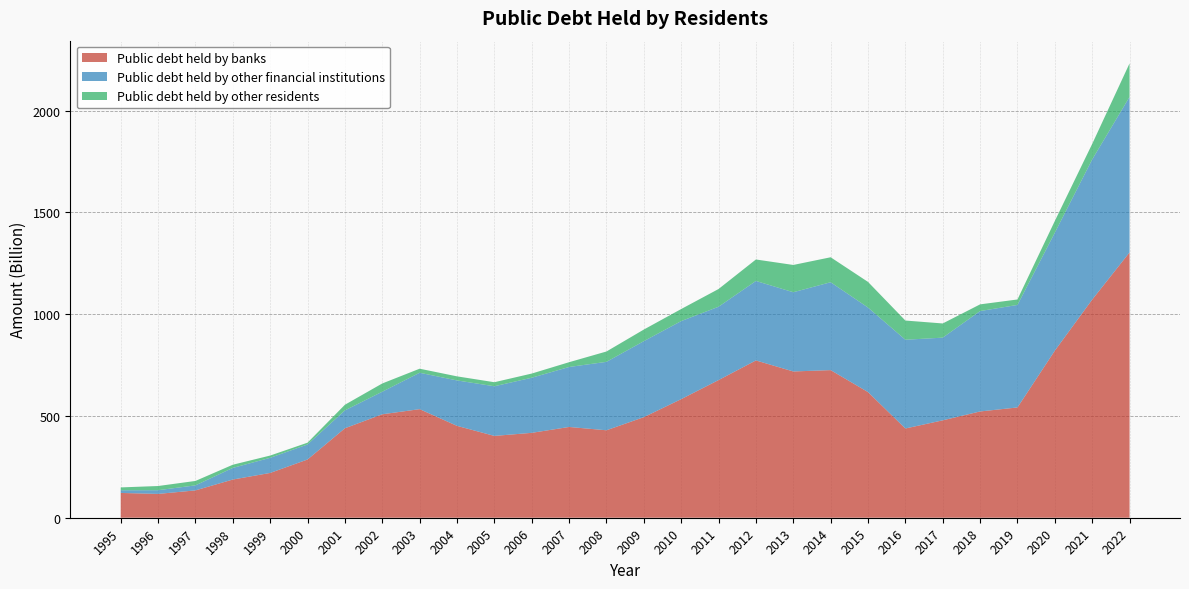

Reading left to right, list all the values displayed in this chart.

Public debt held by banks: 121.8	117.0	134.3	187.7	220.0	286.1	439.6	508.3	533.4	451.4	402.0	417.1	445.9	429.7	494.1	582.7	676.3	772.9	718.6	725.3	617.3	438.4	478.6	522.1	541.9	820.8	1071.7	1303.5
Public debt held by other financial institutions: 13.2	18.3	24.7	57.1	74.3	73.9	87.8	110.8	178.8	223.1	243.9	270.7	294.7	336.1	373.3	383.4	360.3	390.4	389.3	431.8	415.3	436.0	406.2	493.3	503.7	579.6	688.5	764.0
Public debt held by other residents: 14.0	20.5	21.7	15.6	11.1	8.7	27.7	40.6	19.9	20.1	19.9	20.5	23.5	50.9	57.1	59.3	87.2	105.5	134.0	122.7	126.0	94.3	69.7	32.9	26.8	57.6	76.4	164.8